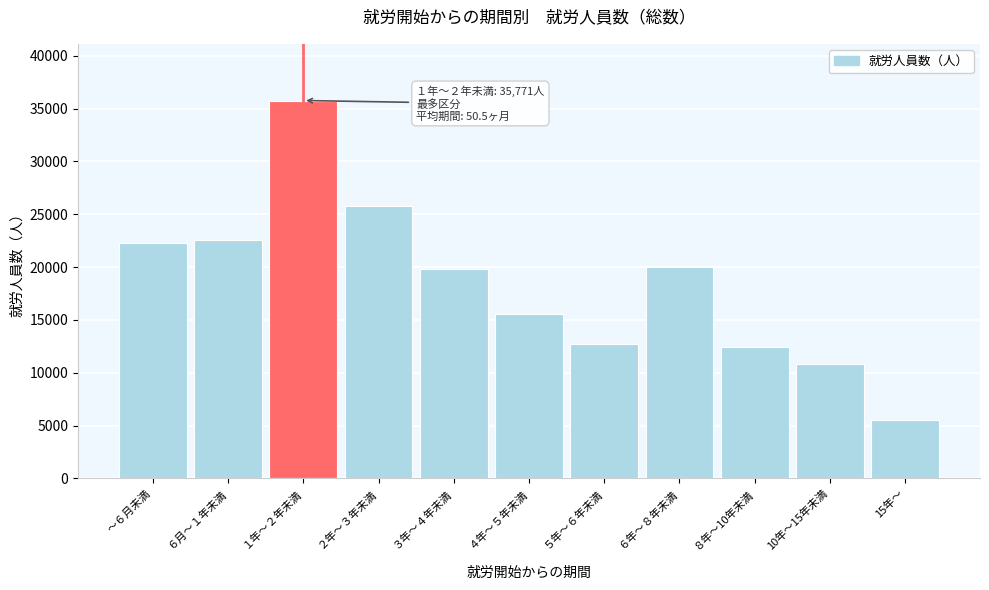

Reading left to right, extract all data points from this chart.

～６月未満=22273	６月～１年未満=22573	１年～２年未満=35771	２年～３年未満=25828	３年～４年未満=19817	４年～５年未満=15596	５年～６年未満=12744	６年～８年未満=19984	８年～10年未満=12395	10年～15年未満=10786	15年～=5551